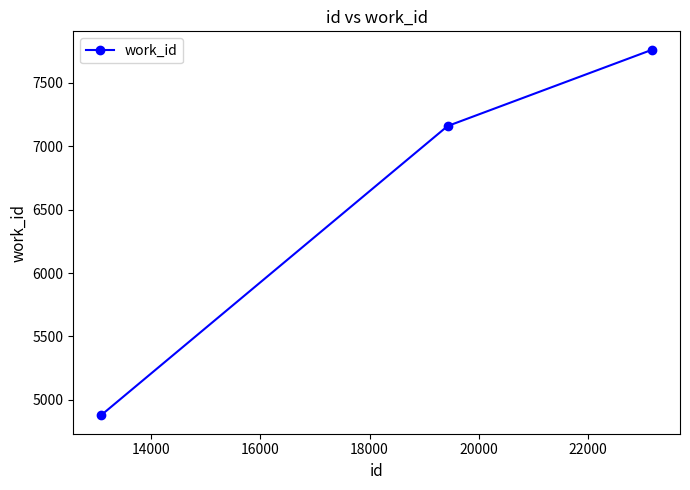

What is the value of the 2nd point from the left?

7158